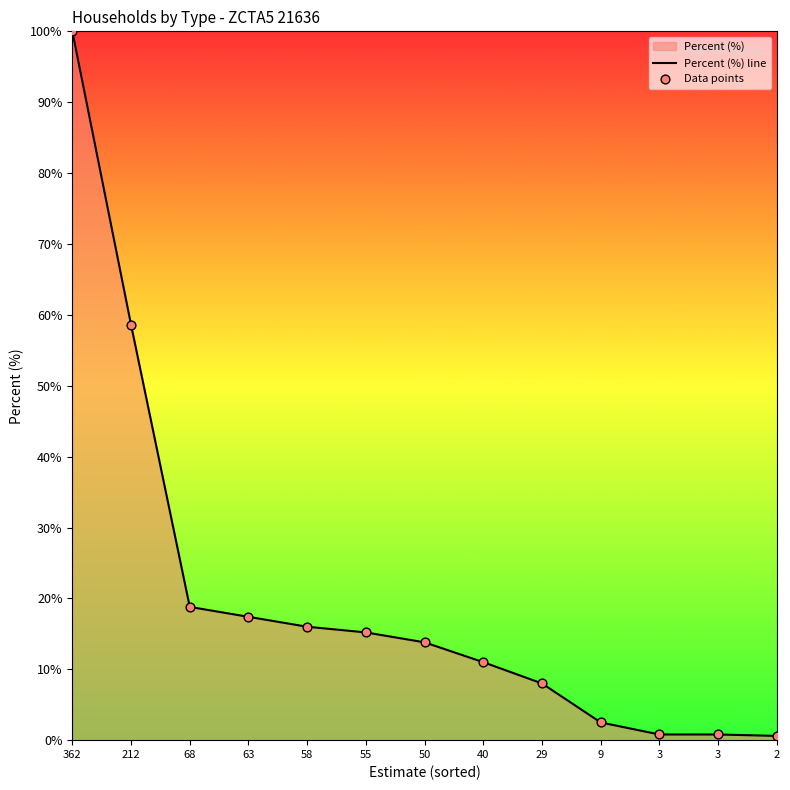

Which series contains the highest Y value?

Percent (%) line